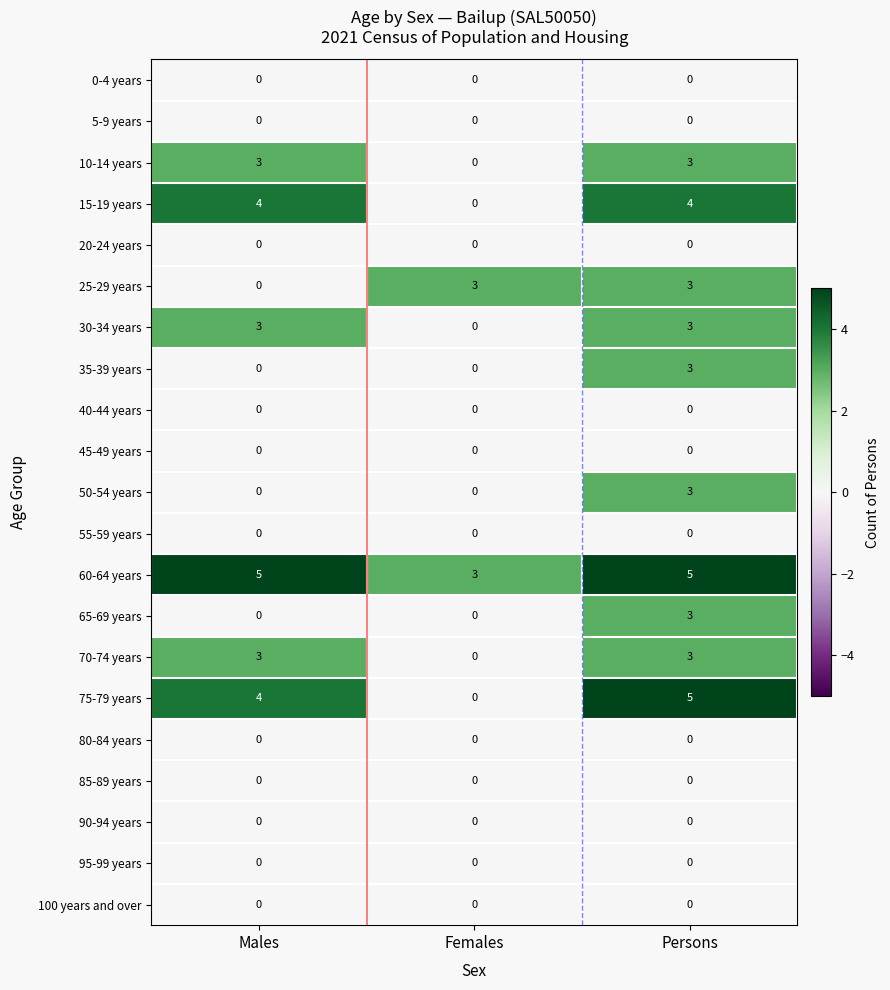

Which series has the widest spread of values?

75-79 years